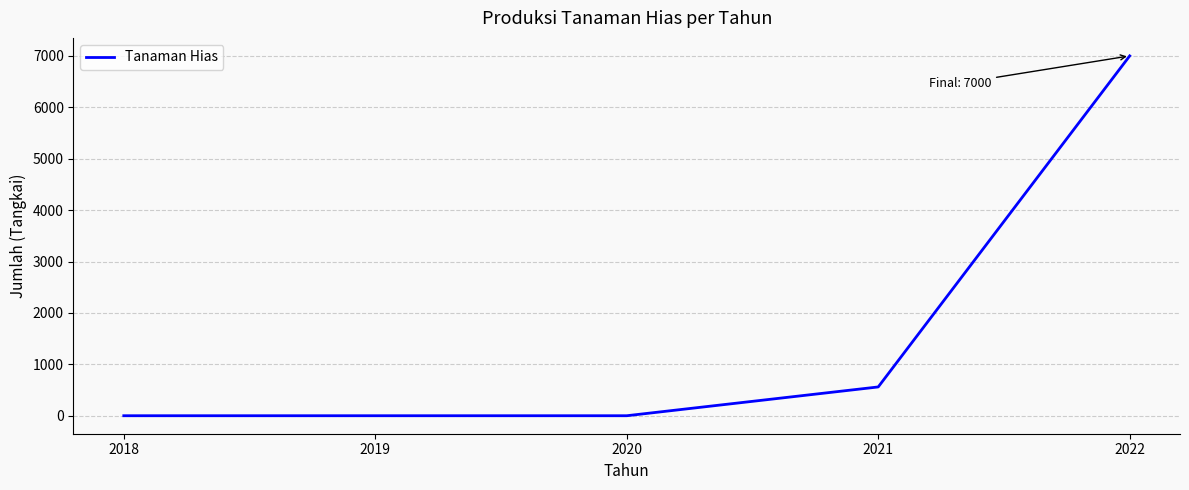

Count the number of values greater than 0.

2